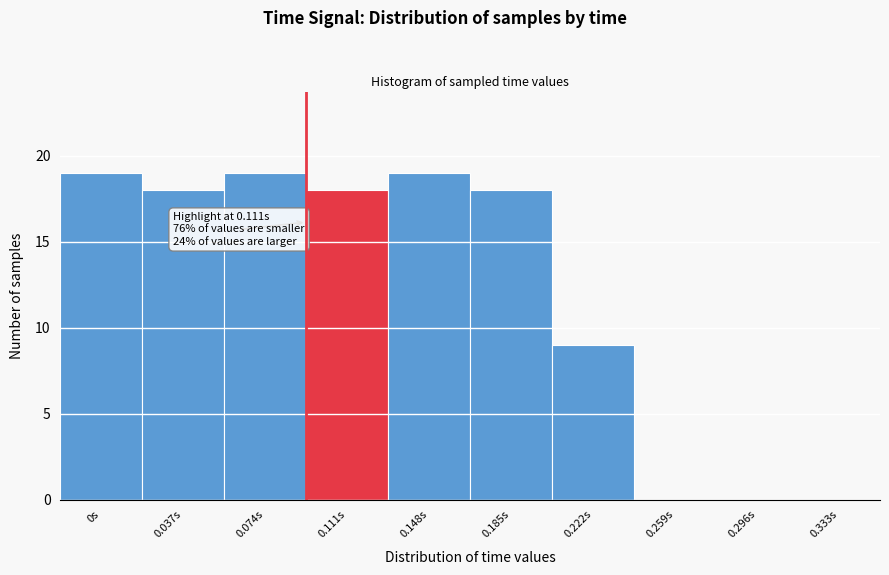

Reading left to right, transcribe all the data shown in this chart.

0s=19	0.037s=18	0.074s=19	0.111s=18	0.148s=19	0.185s=18	0.222s=9	0.259s=0	0.296s=0	0.333s=0